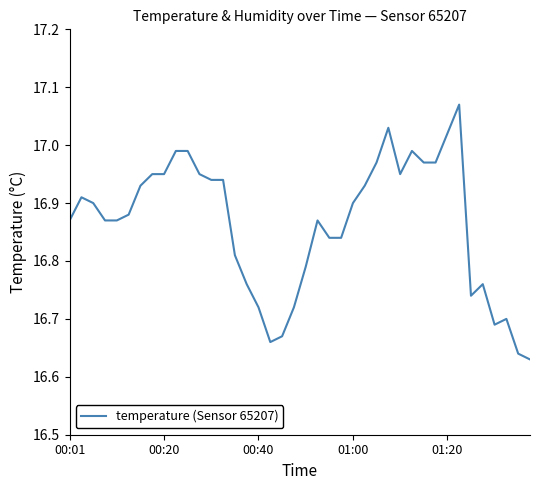

What is the difference between the maximum and minimum values?

0.4